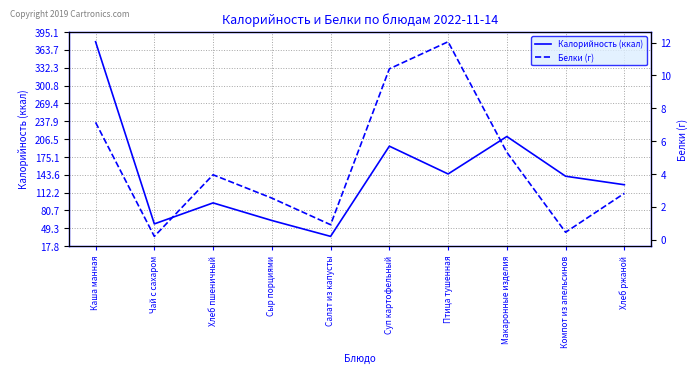

How many distinct data groups are displayed?

2